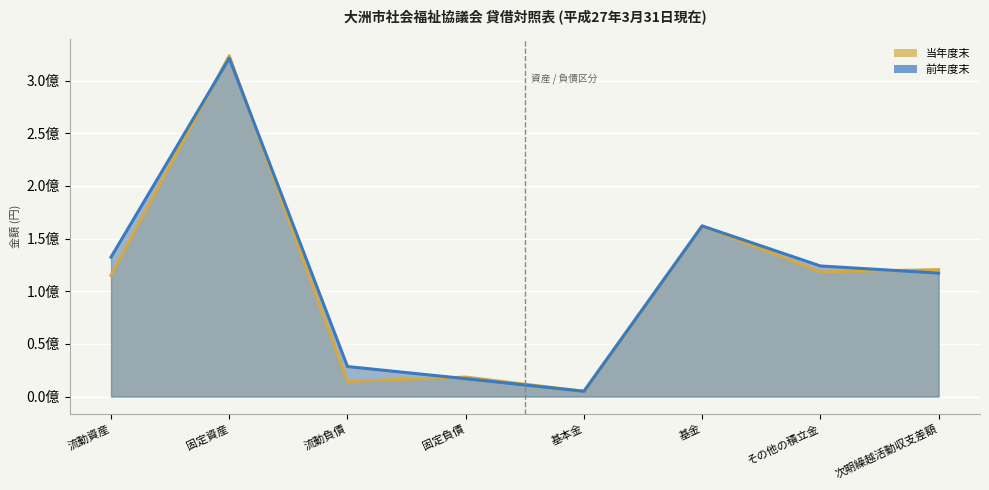

Reading left to right, transcribe all the data shown in this chart.

当年度末 (line): 115067659	323599360	14323874	18493918	5000000	162000000	118321904	120527323
前年度末 (line): 132390905	321279361	28489043	16973494	5000000	162000000	124001387	117206342